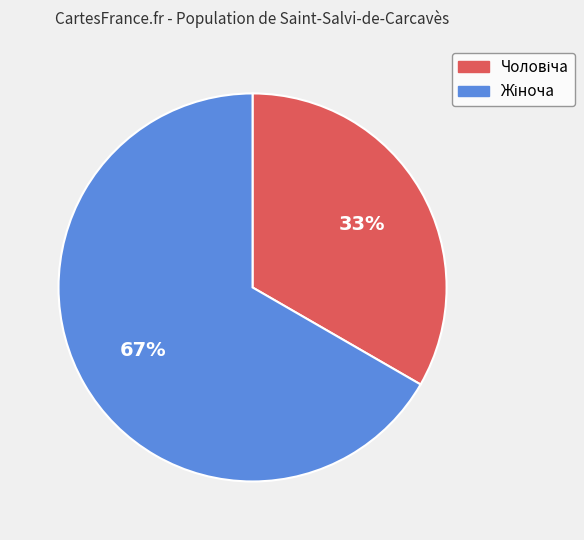

How many segments does this pie chart have?

2